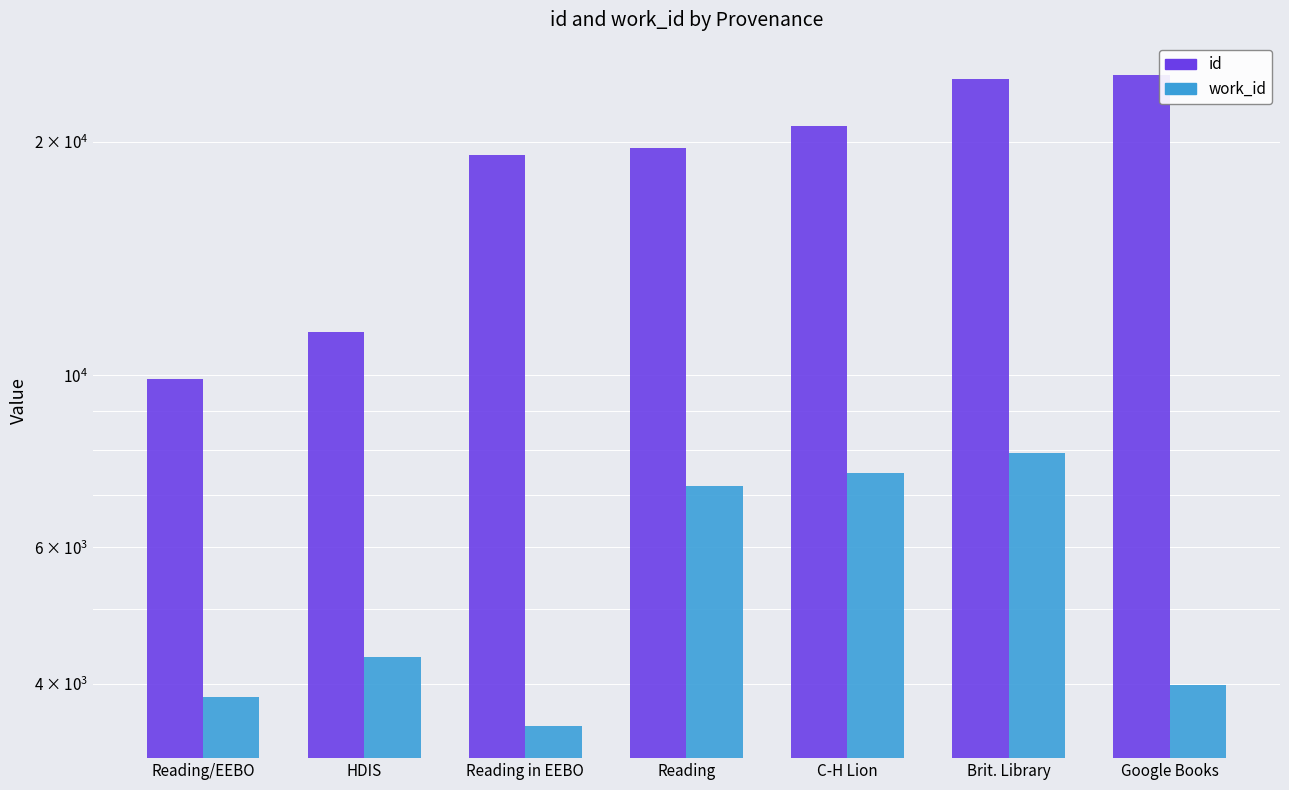

What position from the right is C-H Lion?

3